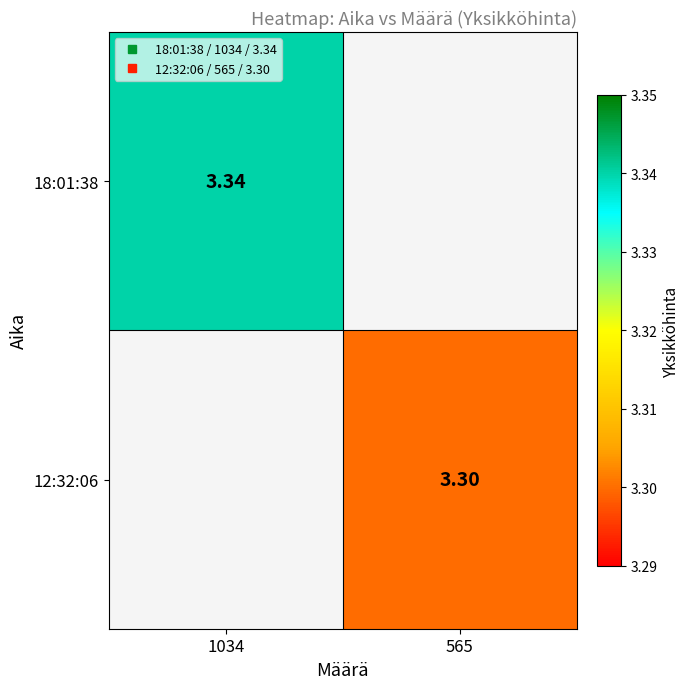

List the series in order of their overall mean, highest first.

18:01:38, 12:32:06